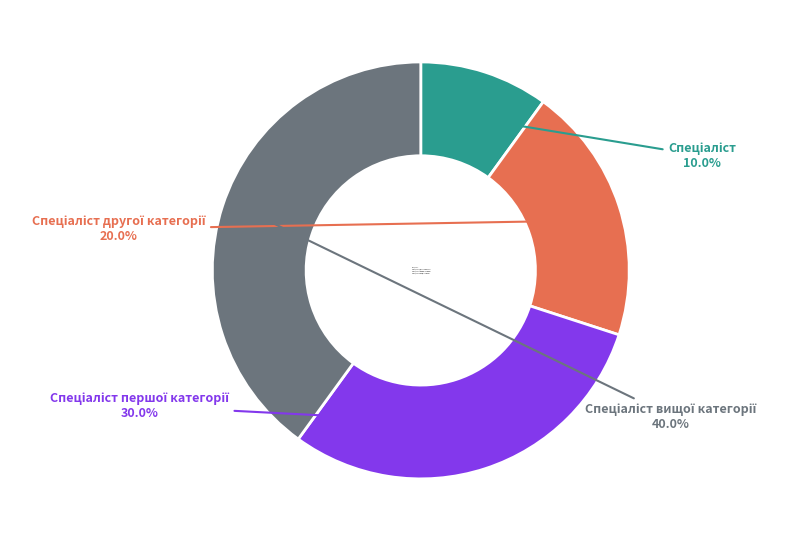

Is there any slice that represents more than half of the pie?

No